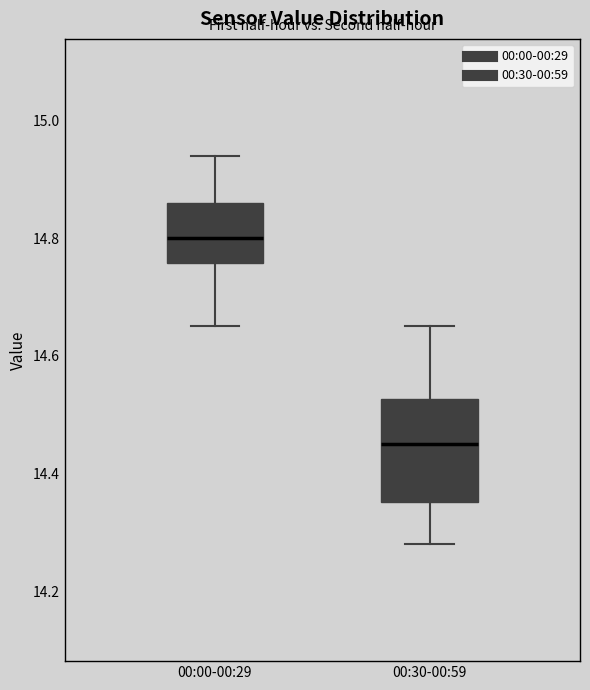

Reading left to right, transcribe this box plot: for each box, give where its median line is, the range the box spans, and where its two whiskers end, as read against the y-axis. The values are not printed on the chart, so give them approximately, as read against the axis.

00:00-00:29: median 14.80, box 14.76 to 14.86, whiskers 14.66 to 14.94
00:30-00:59: median 14.46, box 14.36 to 14.52, whiskers 14.28 to 14.66